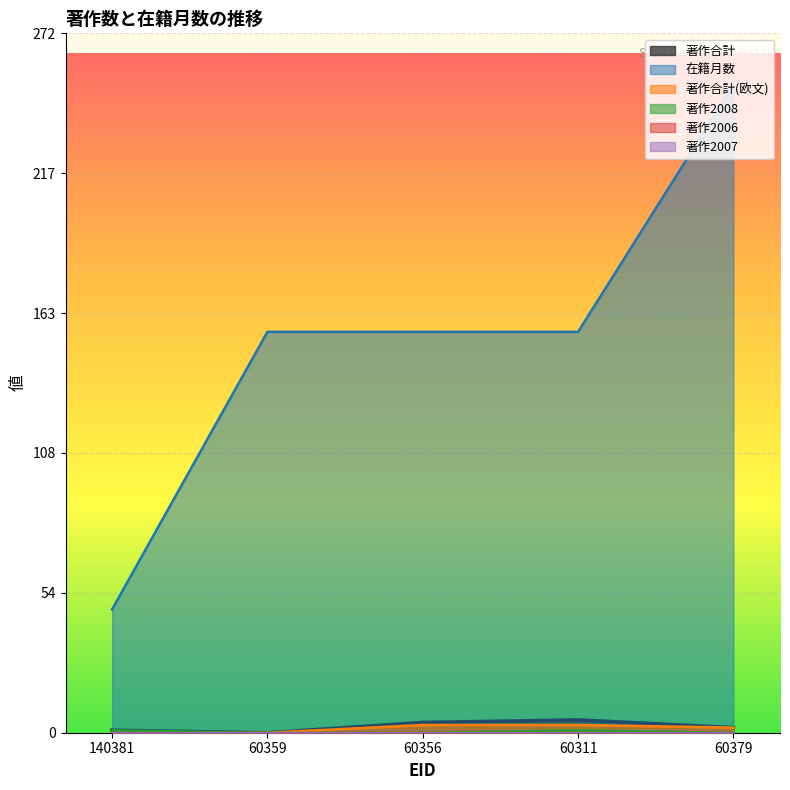

What is the spread (max minus min) of values at 60359?

156